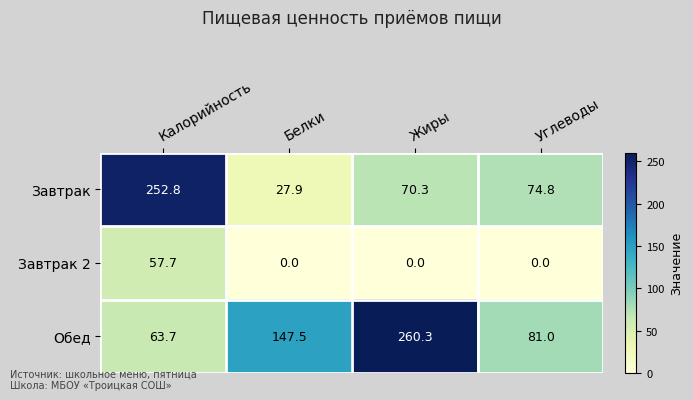

At which label does Обед first exceed 147?

Белки